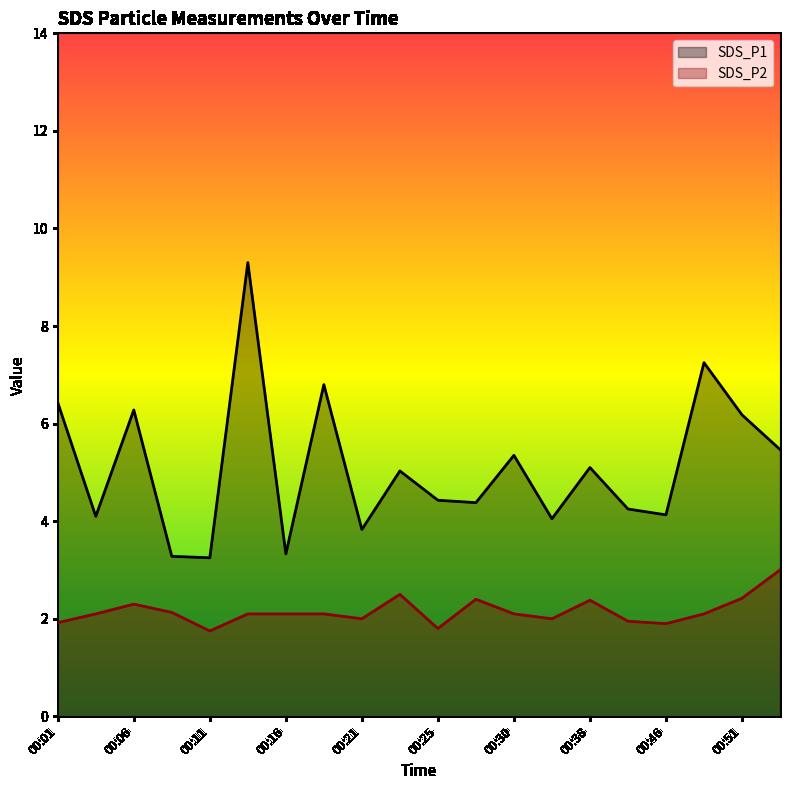

How many interior local peaks does the SDS_P1 series have?

7